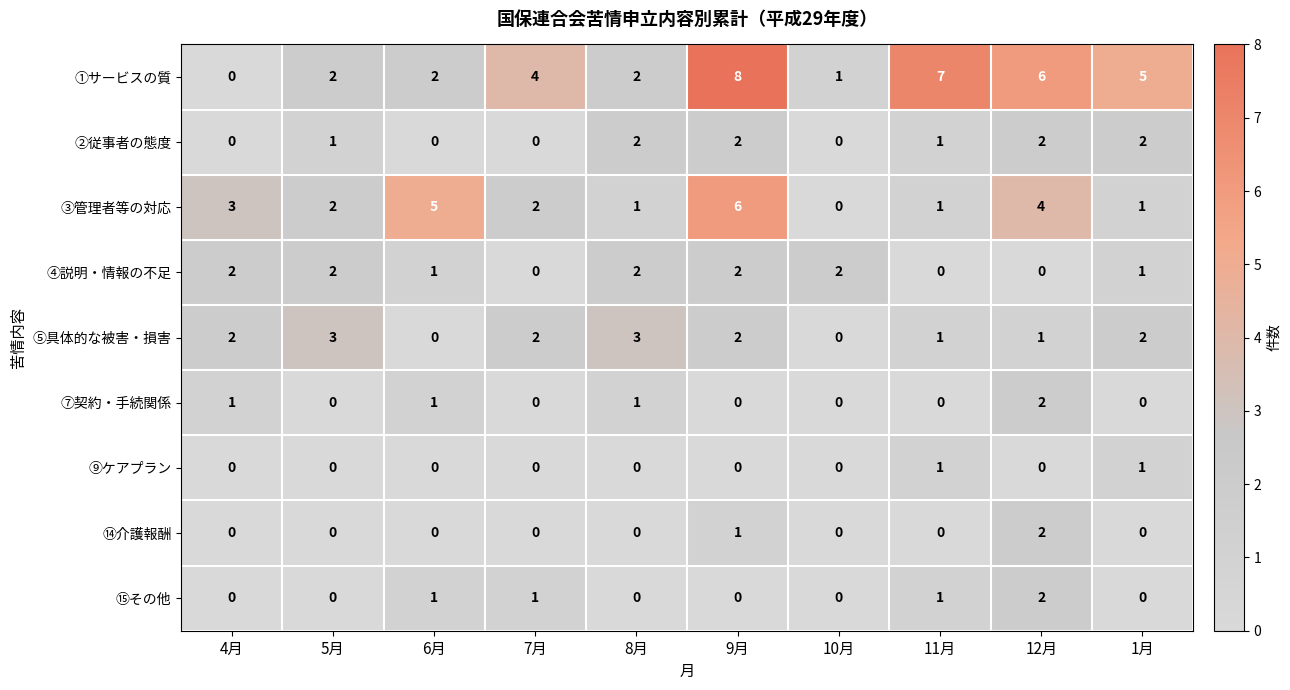

What is the greatest value displayed?

8